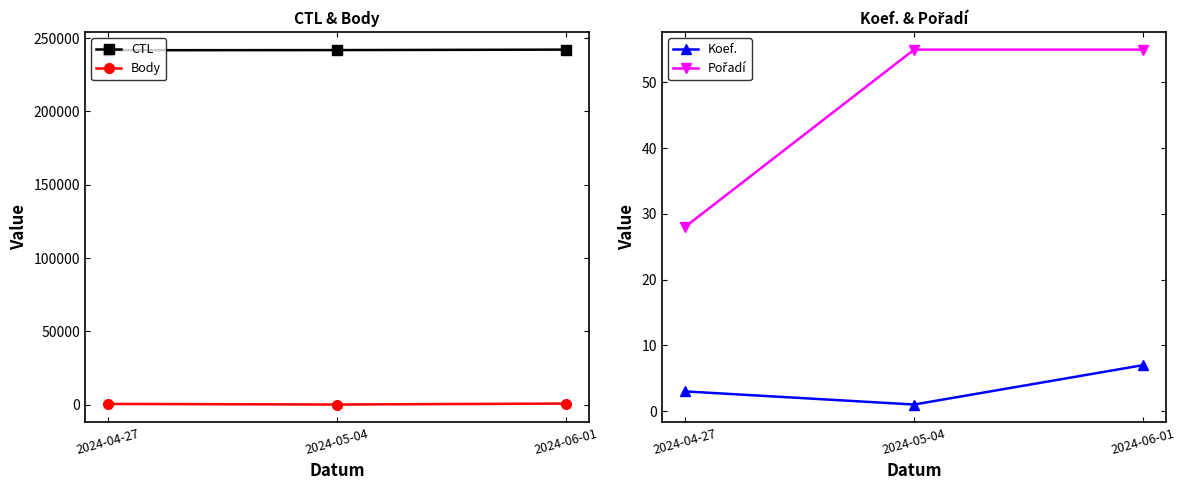

What position from the left is 2024-06-01?

3